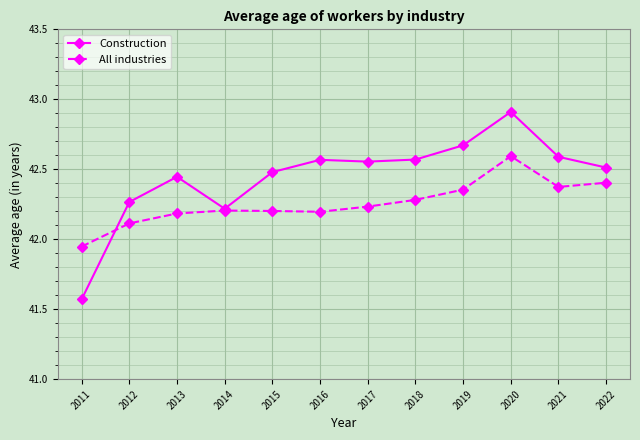

At which label does All industries reach its peak?

2020